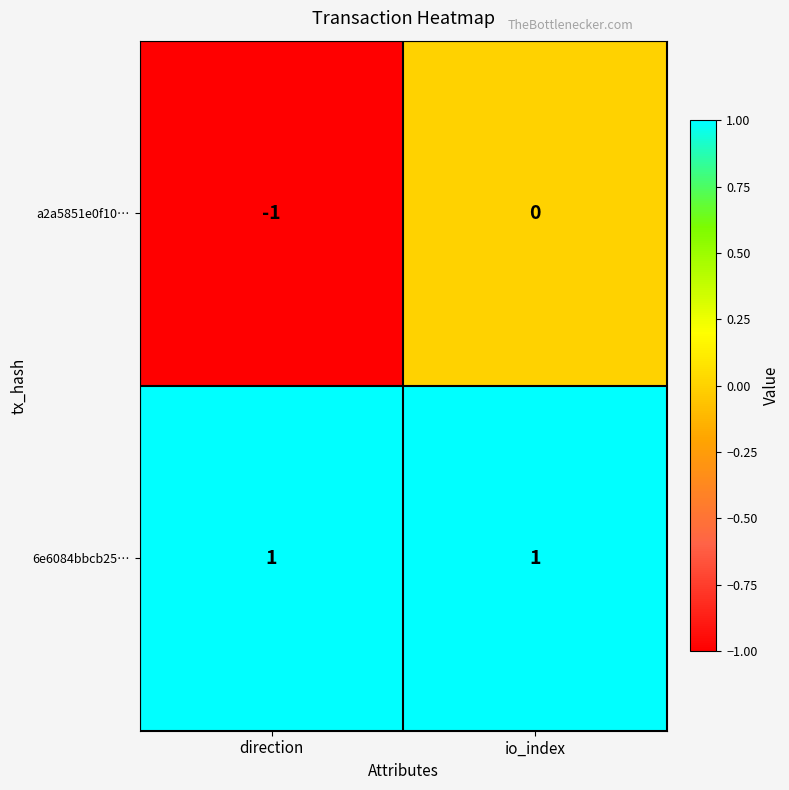

At which category is the sum across all series the highest?

io_index